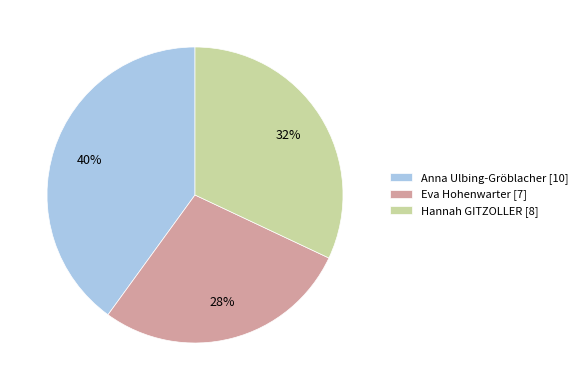

True or false: Hannah GITZOLLER accounts for 32% of the total.

True